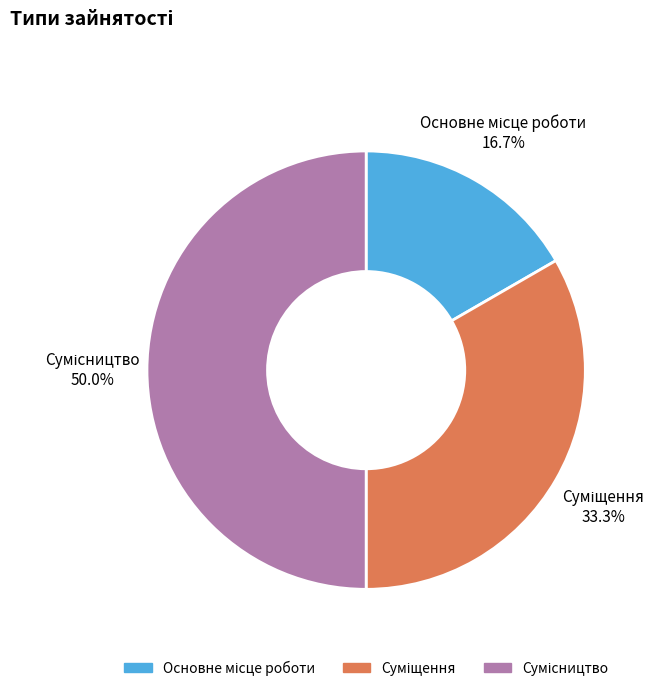

How many slices are in this pie chart?

3